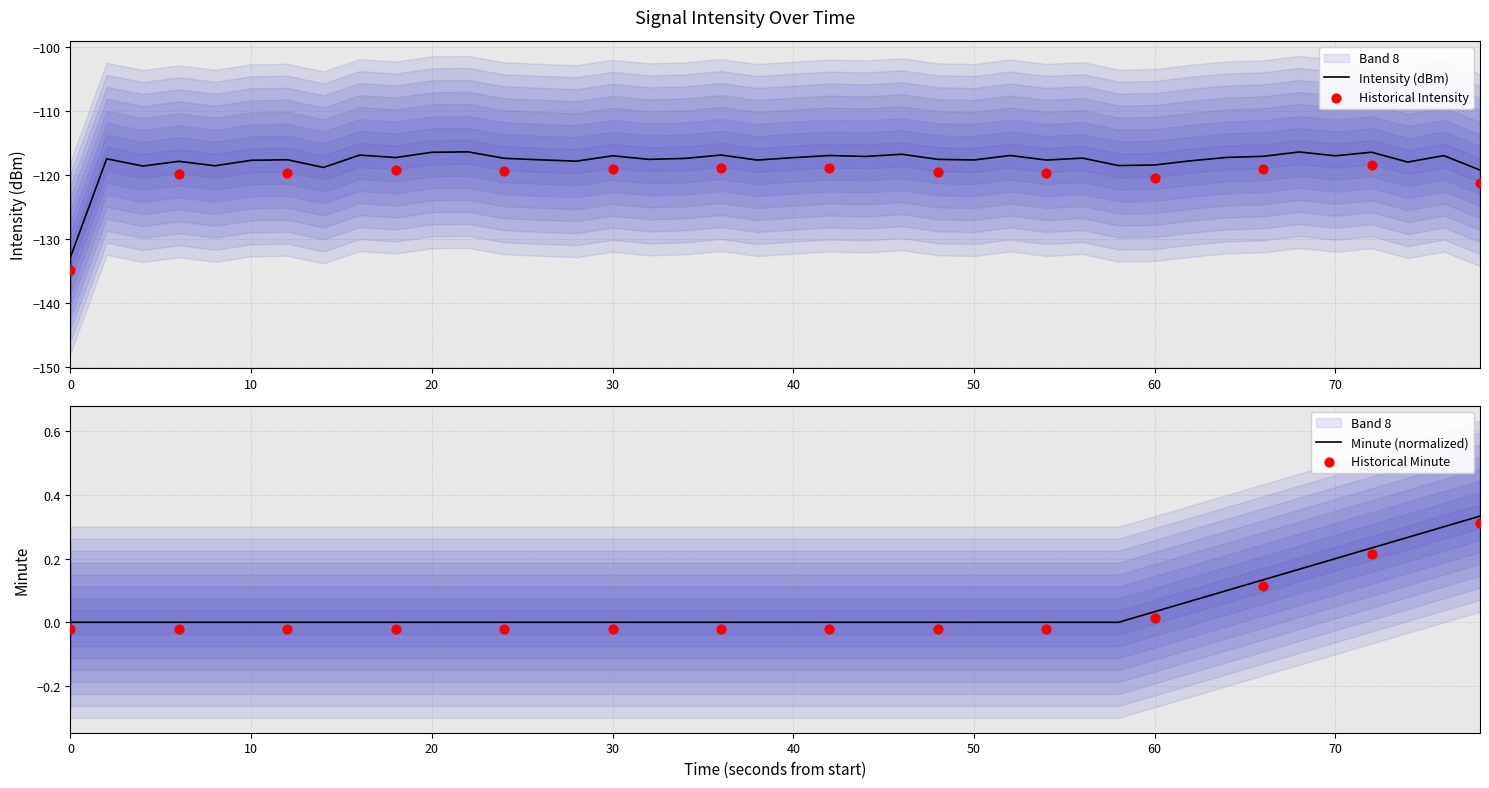

The Intensity (dBm) series shows -117.6 at 10. True or false?

True